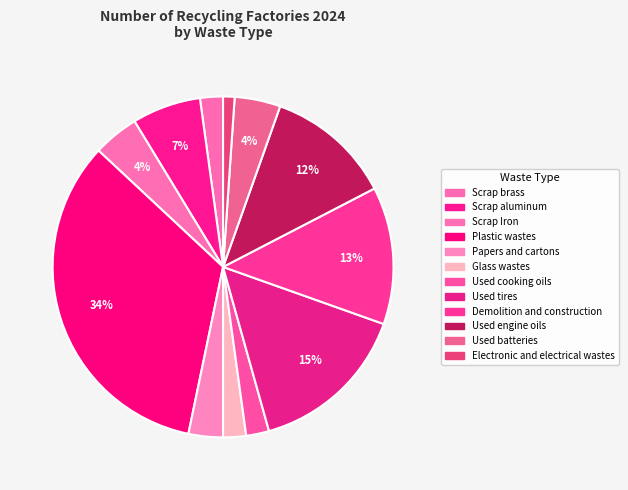

What percentage is the Scrap Iron slice, to the nearest percent?

4%